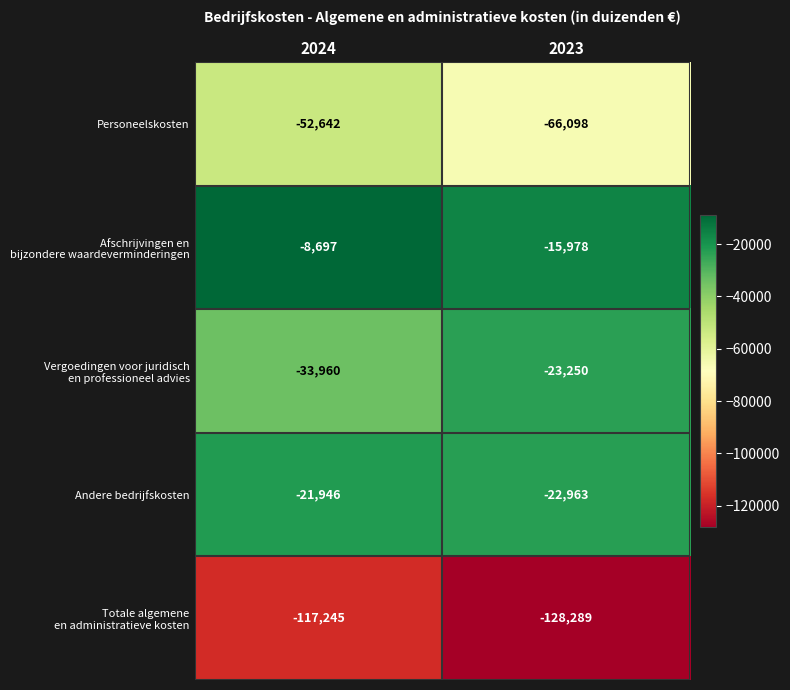

Between 2024 and 2023, which series saw the biggest shift?

Personeelskosten